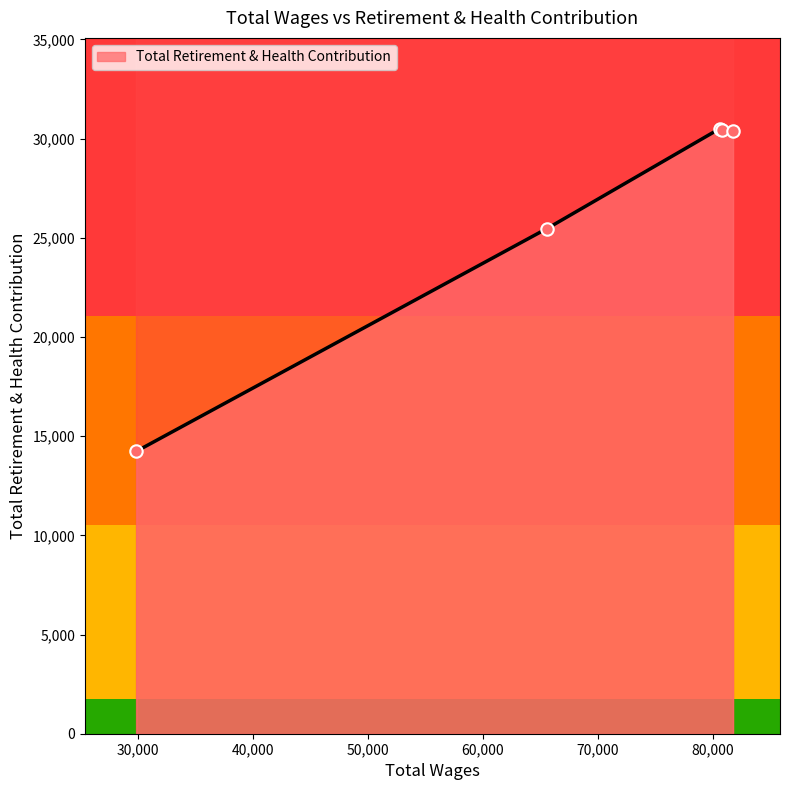

Which has a higher value, 65550.0 or 29833.0?

65550.0